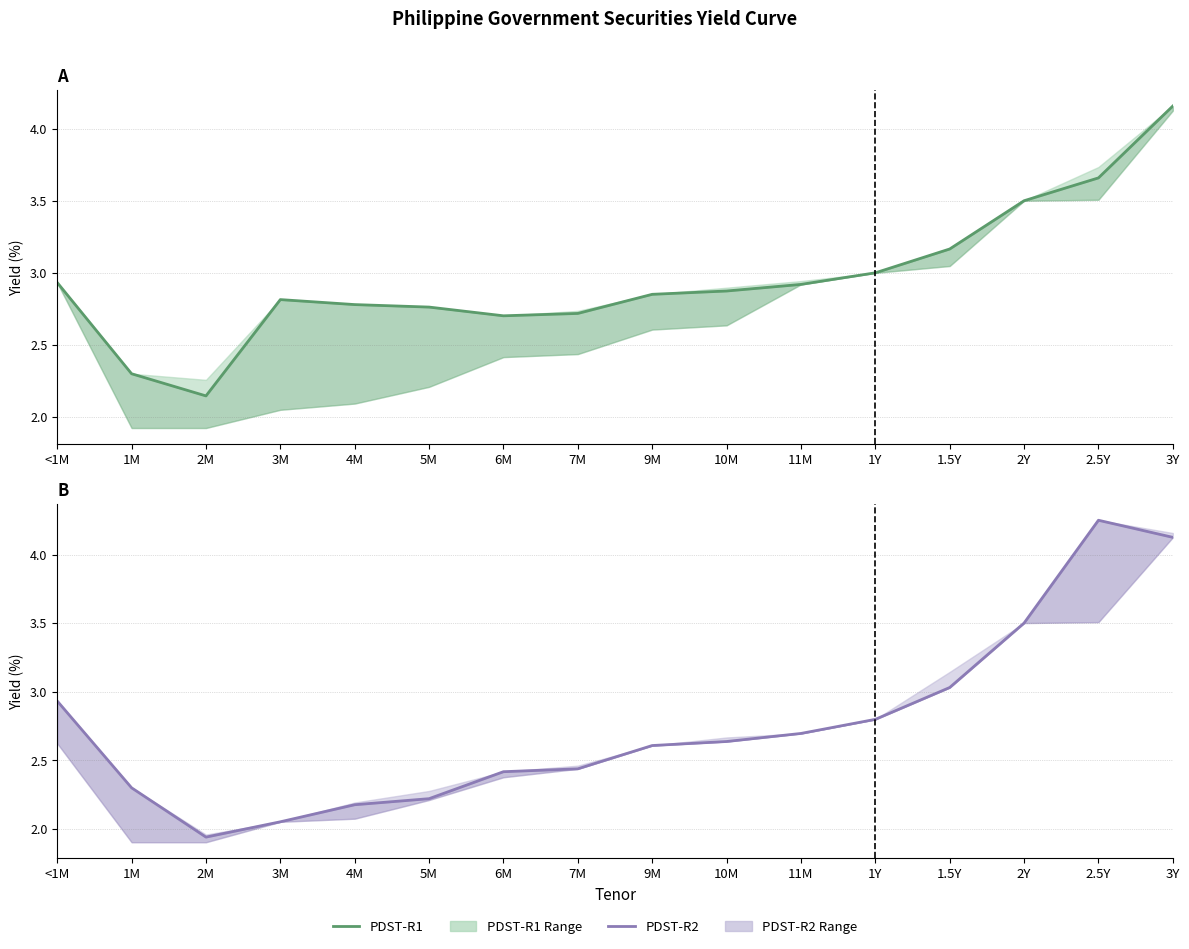

Reading left to right, extract all data points from this chart.

PDST-R1: 2.9	2.3	2.1	2.8	2.8	2.8	2.7	2.7	2.9	2.9	2.9	3.0	3.2	3.5	3.7	4.2
PDST-R2: 2.9	2.3	1.9	2.0	2.2	2.2	2.4	2.4	2.6	2.6	2.7	2.8	3.0	3.5	4.2	4.1